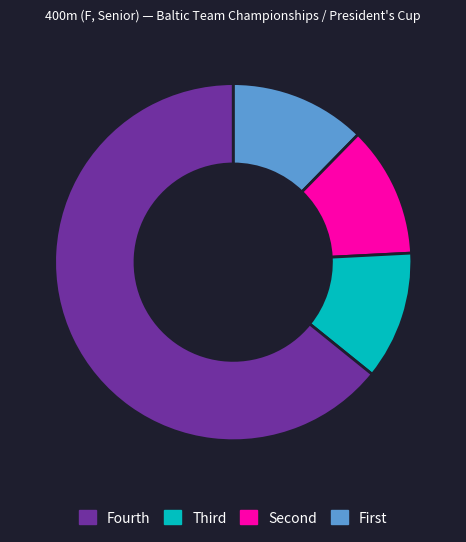

Is there any slice that represents more than half of the pie?

Yes